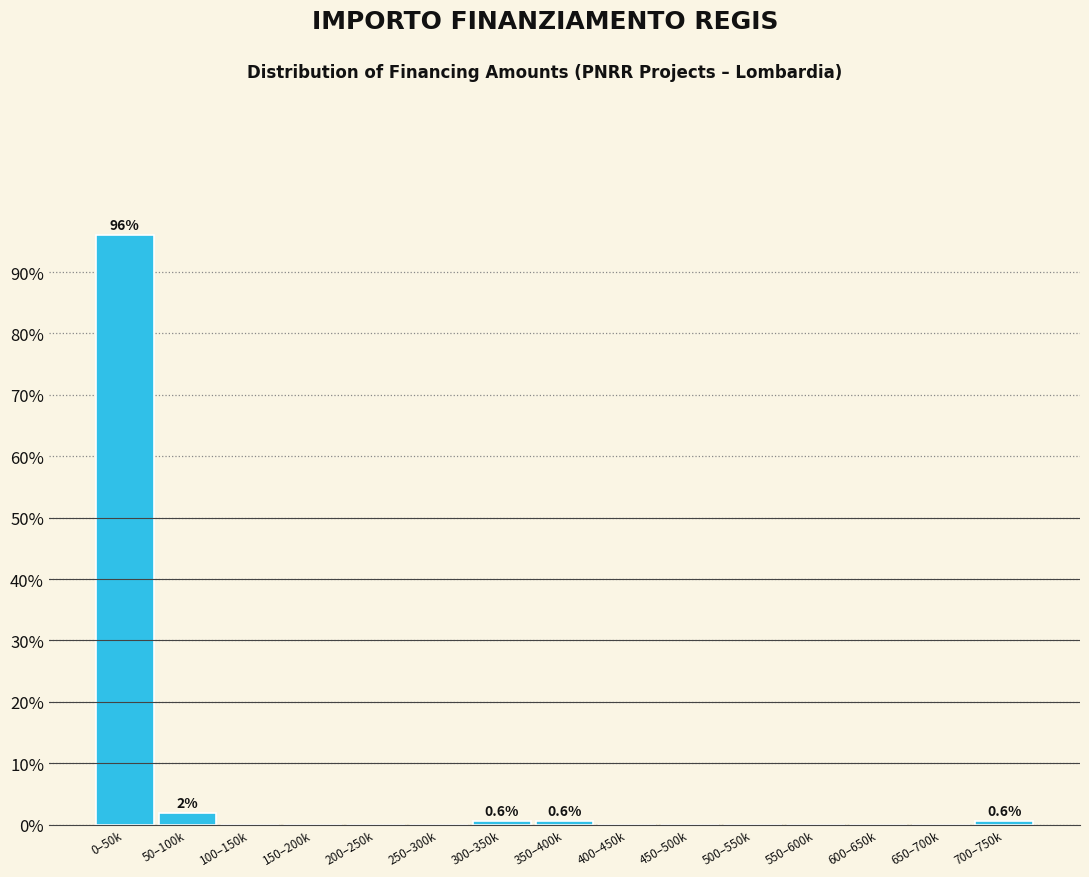

Reading left to right, transcribe all the data shown in this chart.

0–50k=96.1	50–100k=1.9	100–150k=0.0	150–200k=0.0	200–250k=0.0	250–300k=0.0	300–350k=0.6	350–400k=0.6	400–450k=0.0	450–500k=0.0	500–550k=0.0	550–600k=0.0	600–650k=0.0	650–700k=0.0	700–750k=0.6